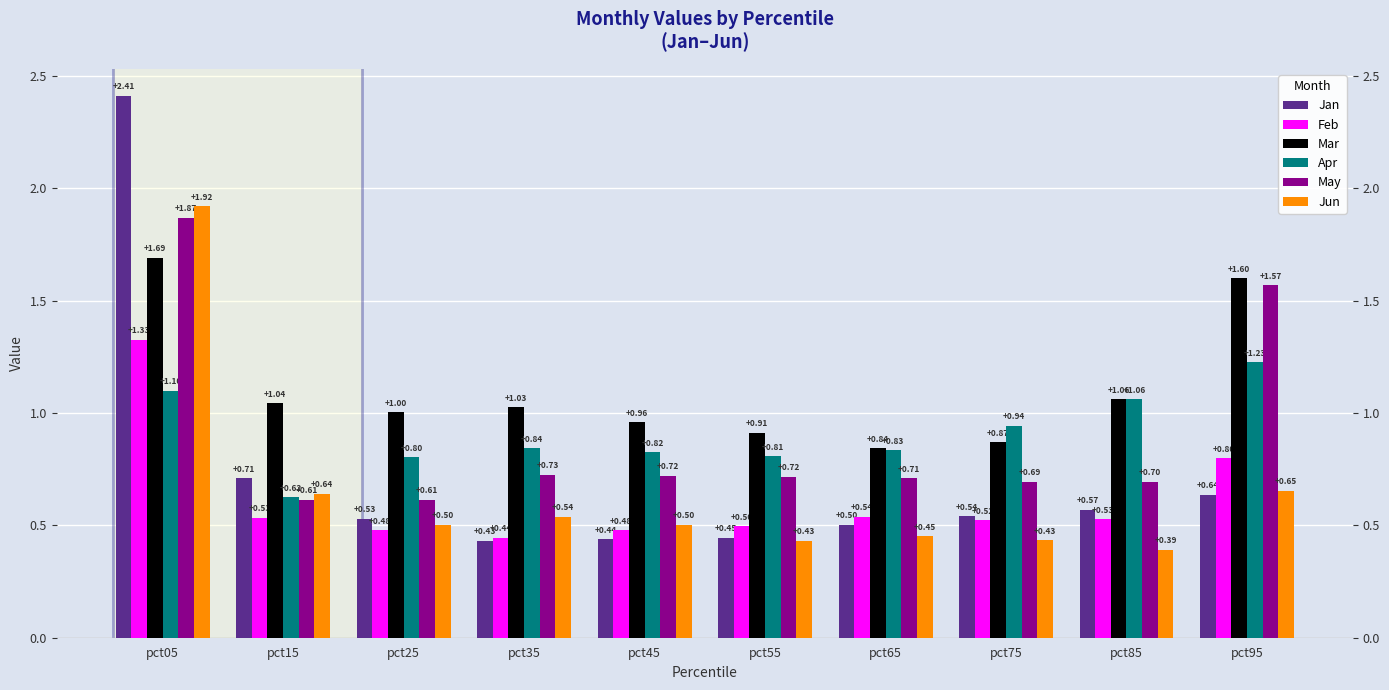

What are all the series names shown in the legend?

Jan, Feb, Mar, Apr, May, Jun